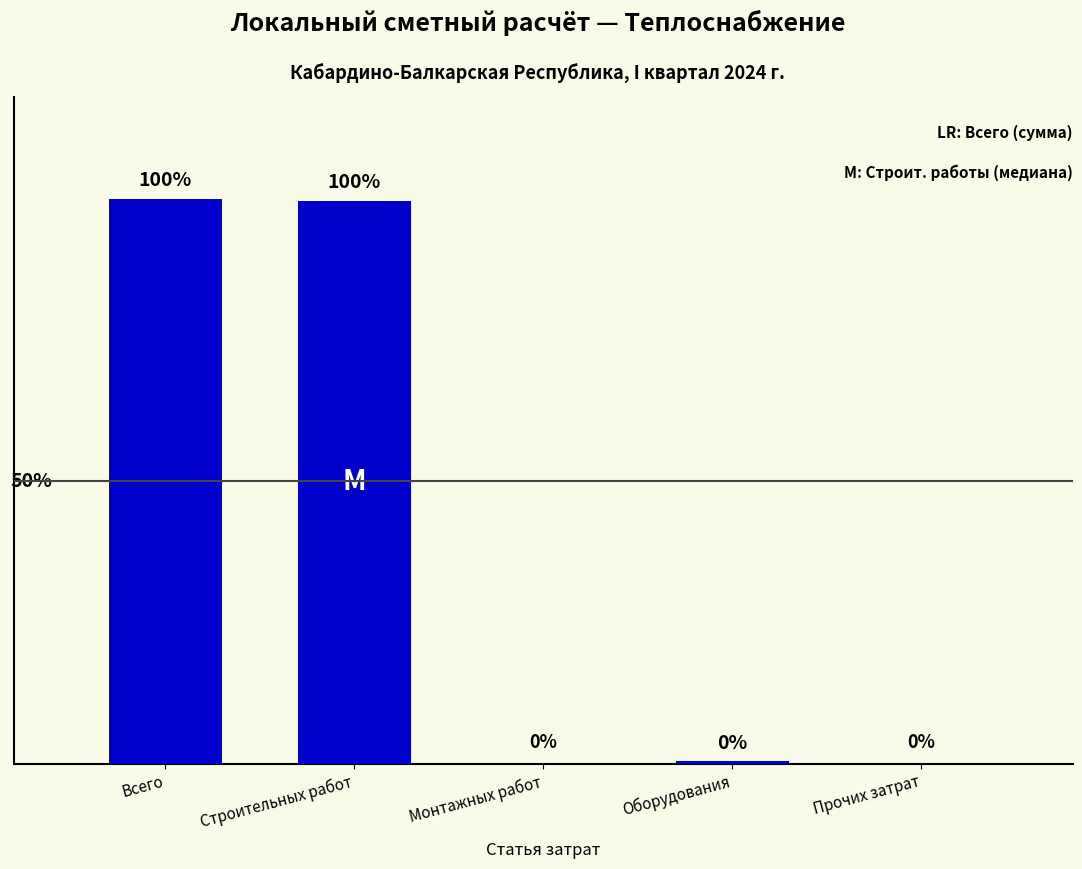

Which has a higher value, Всего or Монтажных работ?

Всего